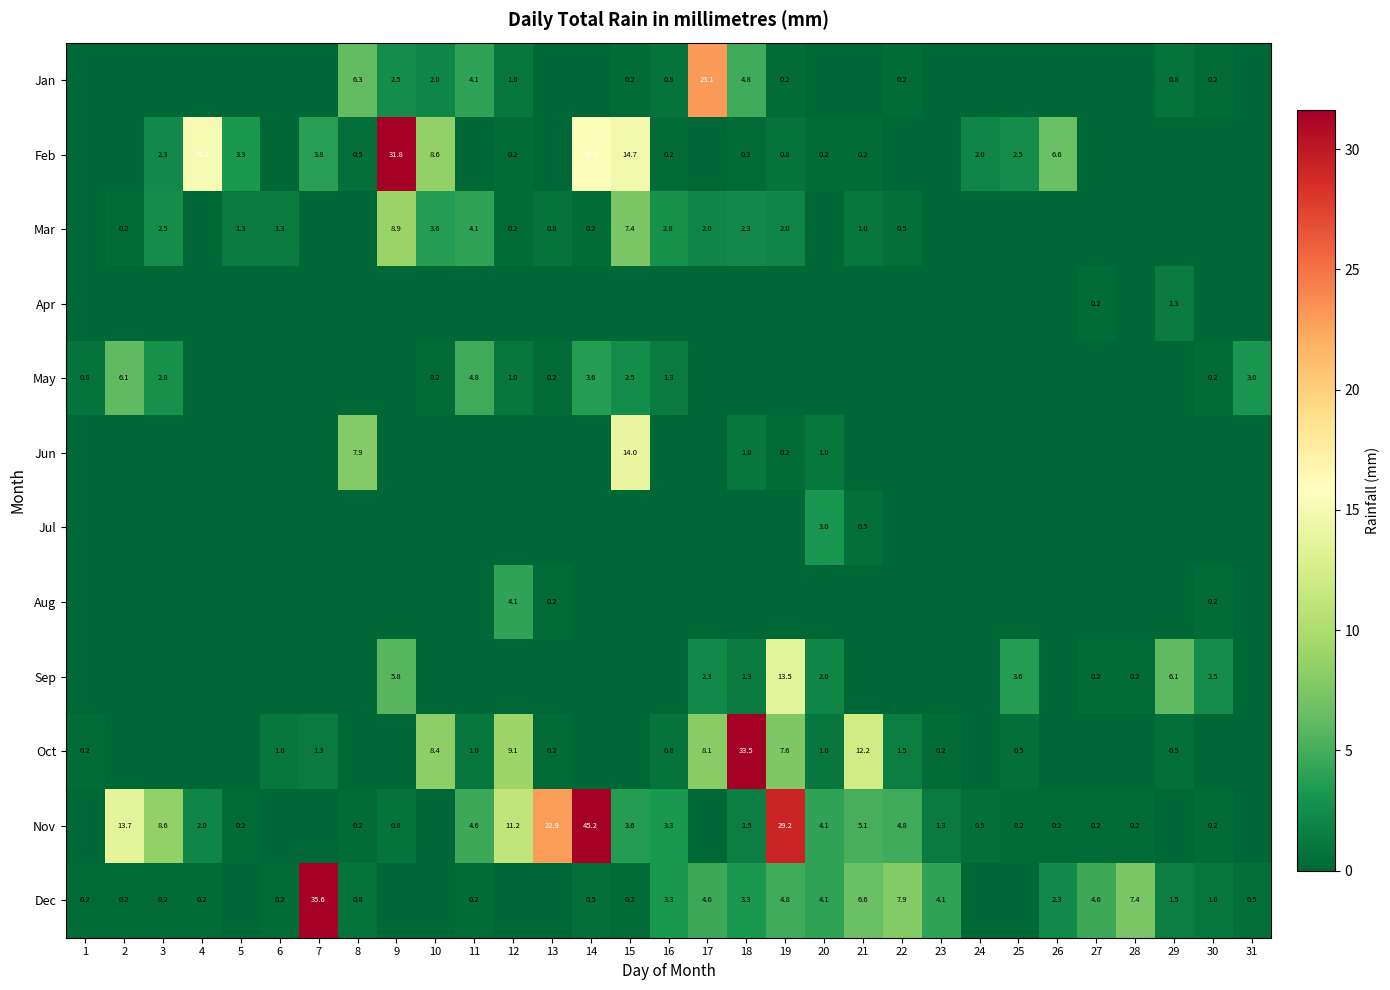

Which category has the highest value across all series?

14